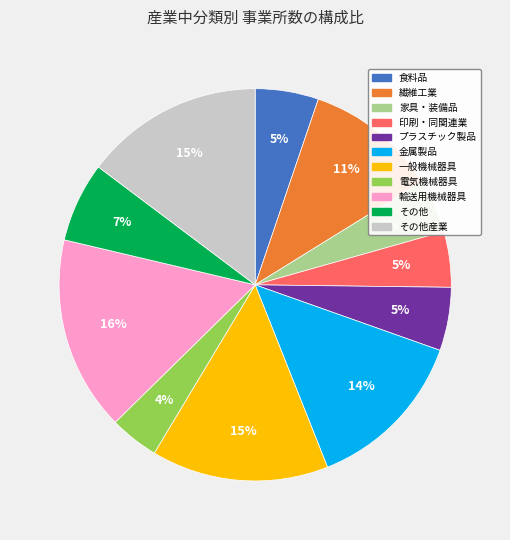

To the nearest percent, what is the difference between the largest and smallest slice percentages?

12%